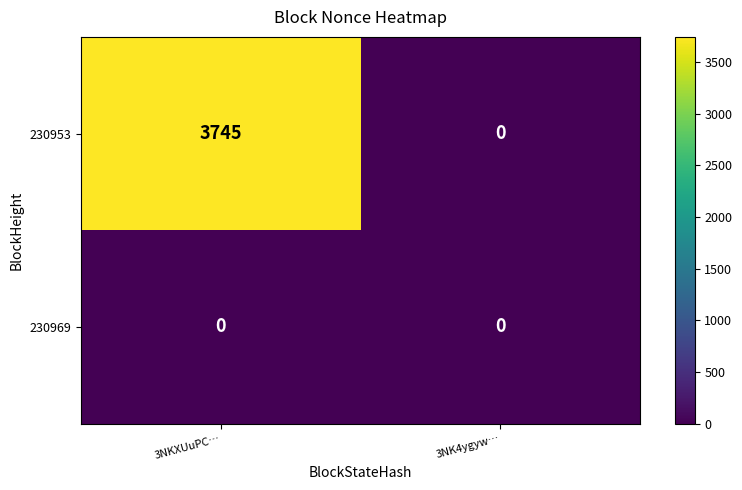

At which category does the chart reach its peak across all series?

3NKXUuPC…